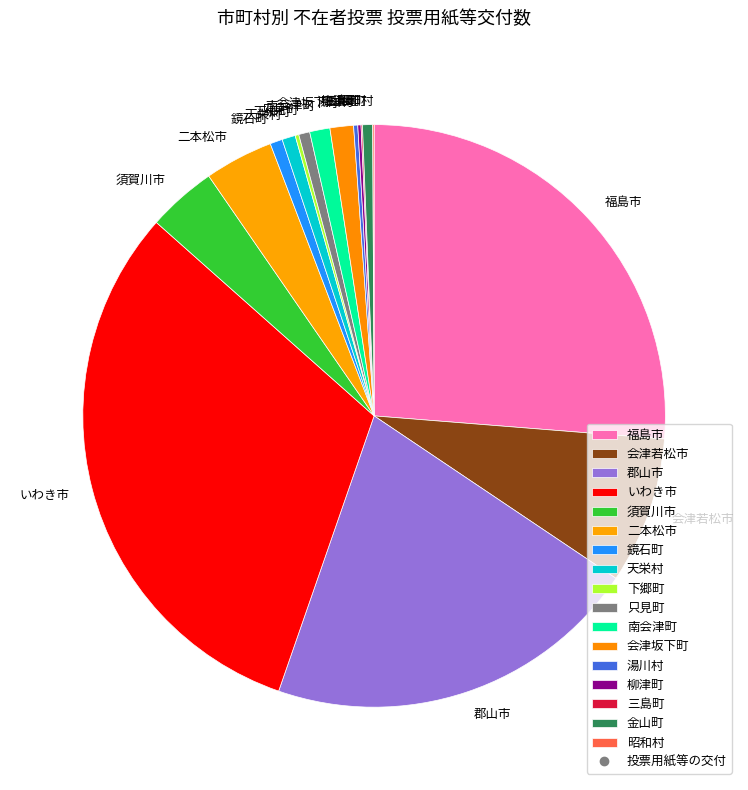

What is the ratio of the value at 金山町 to the value at 会津坂下町?

0.4